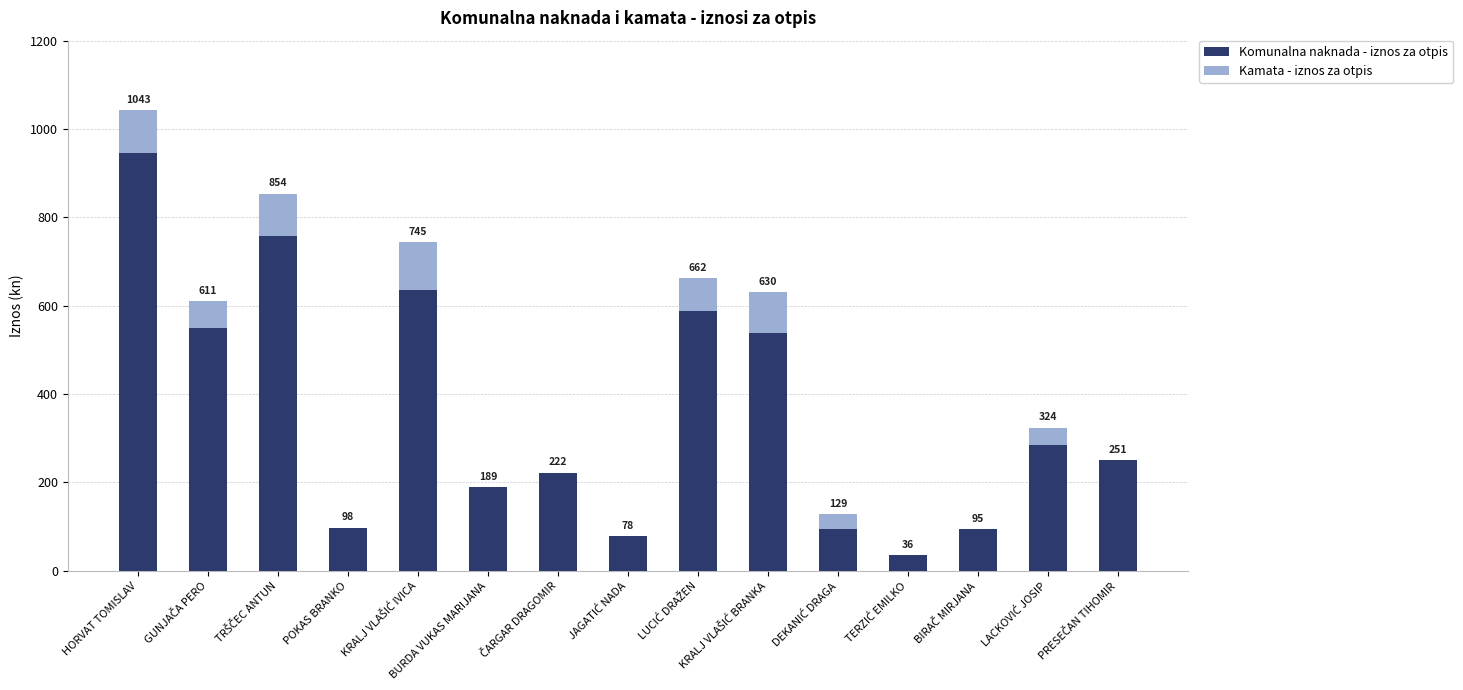

Which has a higher value, JAGATIĆ NADA or TERZIĆ EMILKO?

JAGATIĆ NADA